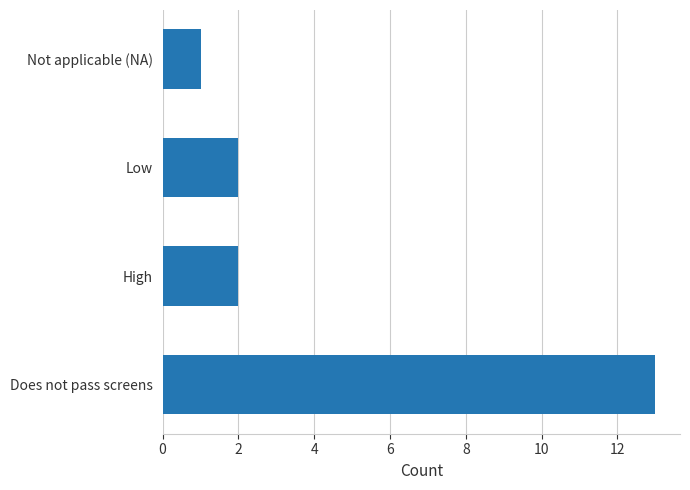

How many distinct data groups are displayed?

1